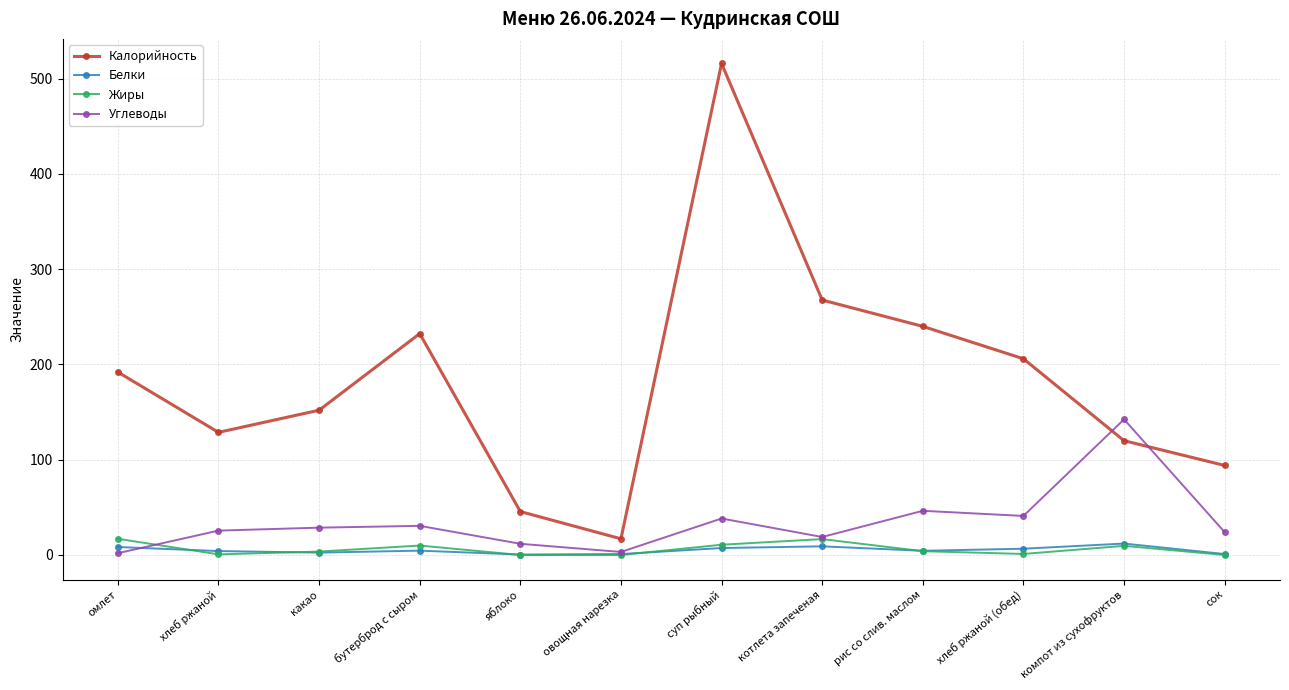

What is the label of the 10th point from the right?

какао